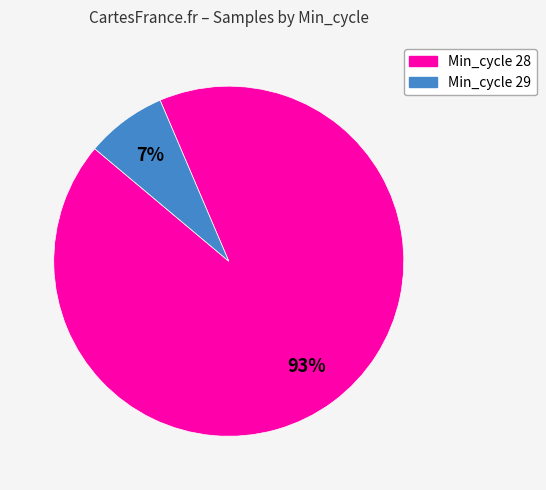

To the nearest percent, what is the average slice percentage?

50%